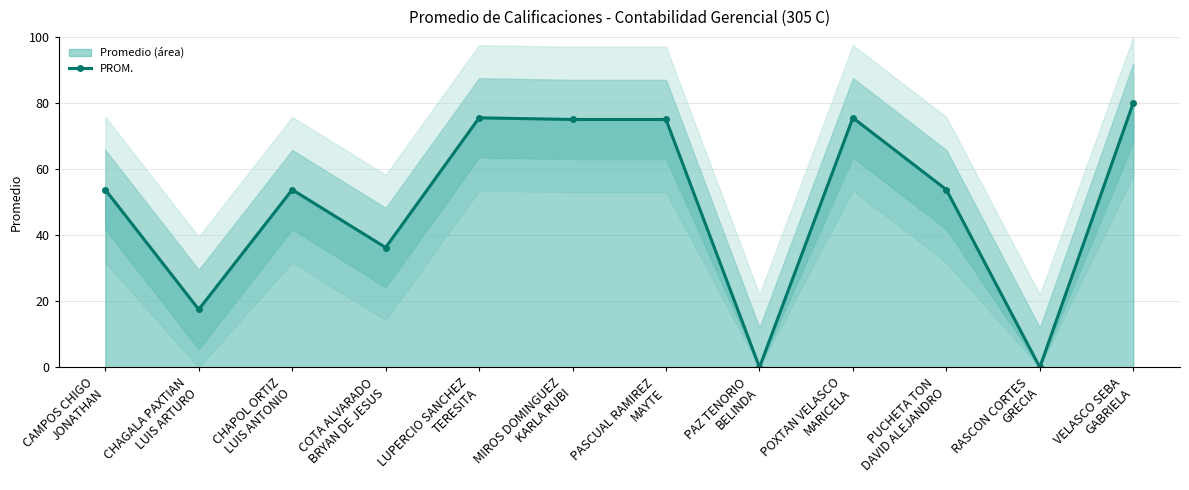

What is the change in value from CHAGALA PAXTIAN
LUIS ARTURO to MIROS DOMINGUEZ
KARLA RUBI?

+57.5